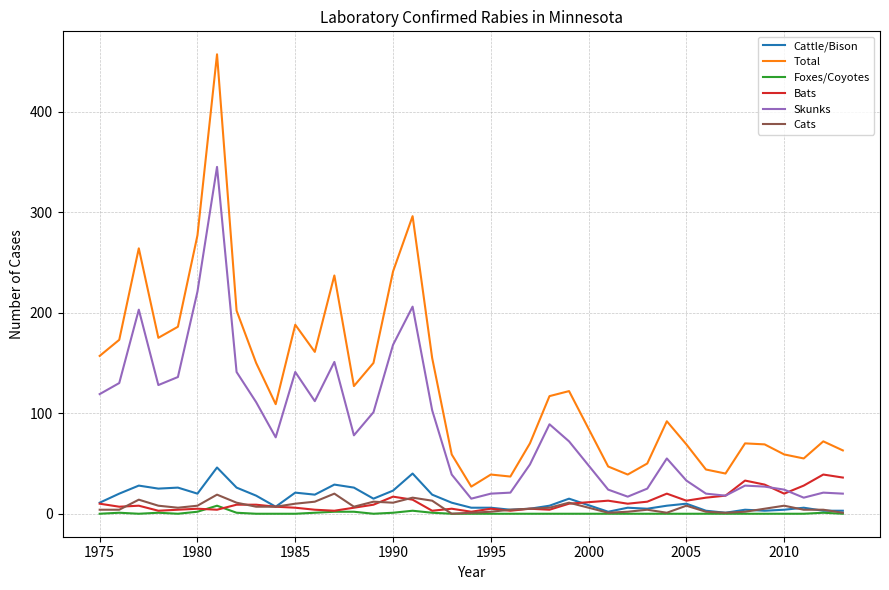

Which series has the largest range (max minus min)?

Total